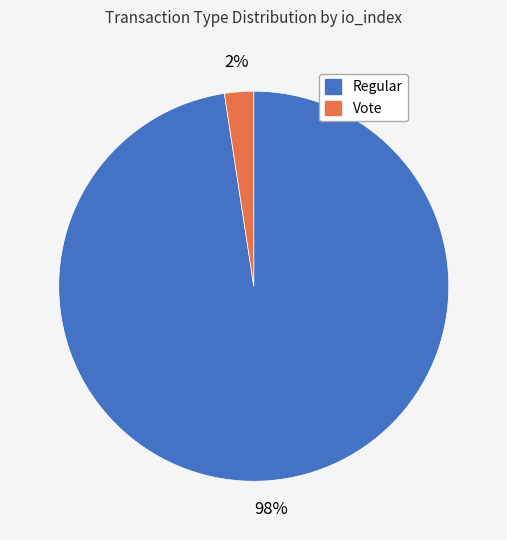

To the nearest percent, what is the average slice percentage?

50%